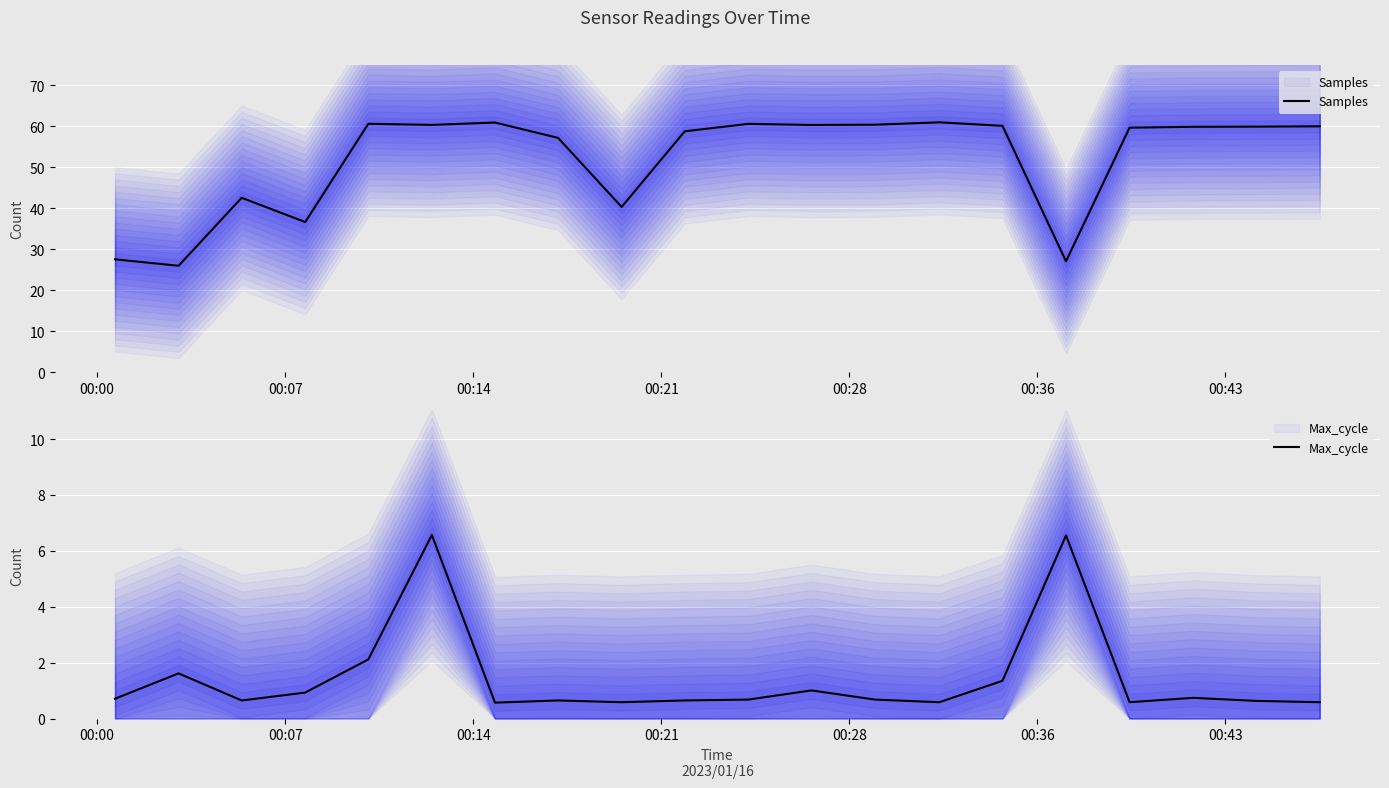

What is the total value across all series at 00:21?

62.8